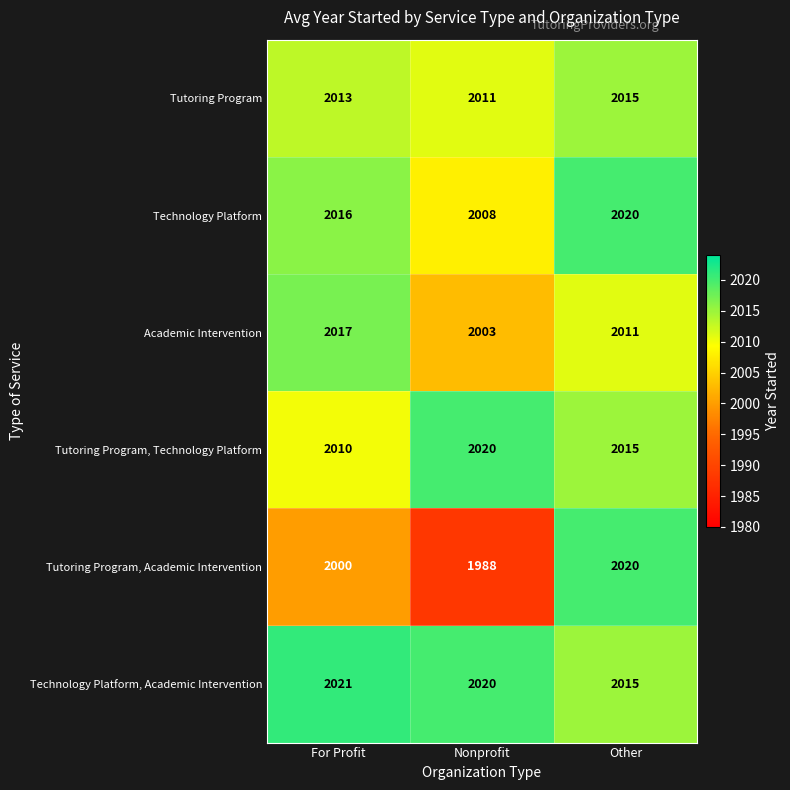

What is the maximum value shown in the chart?

2021